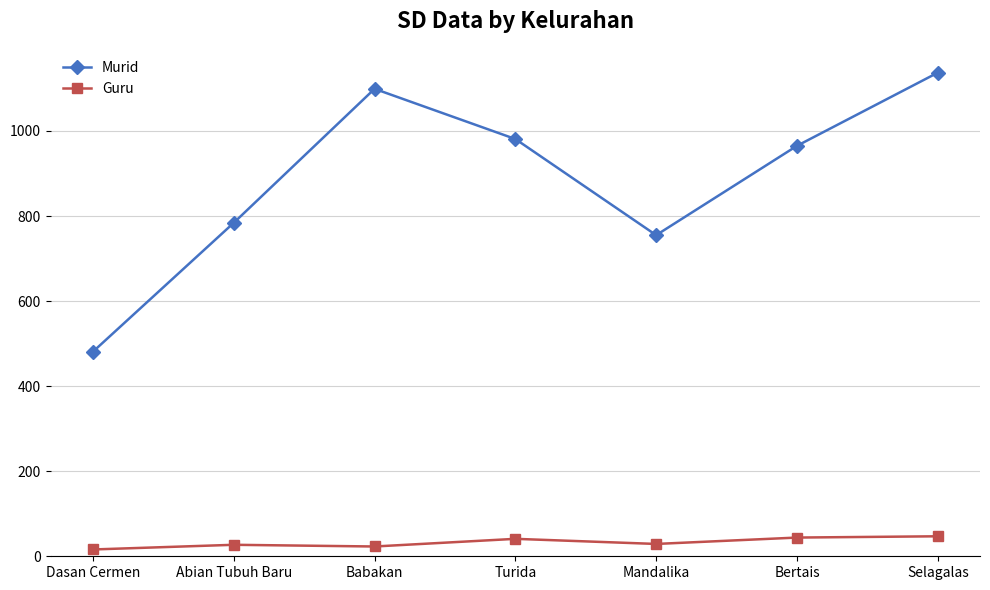

What is the total value across all series at Turida?

1022